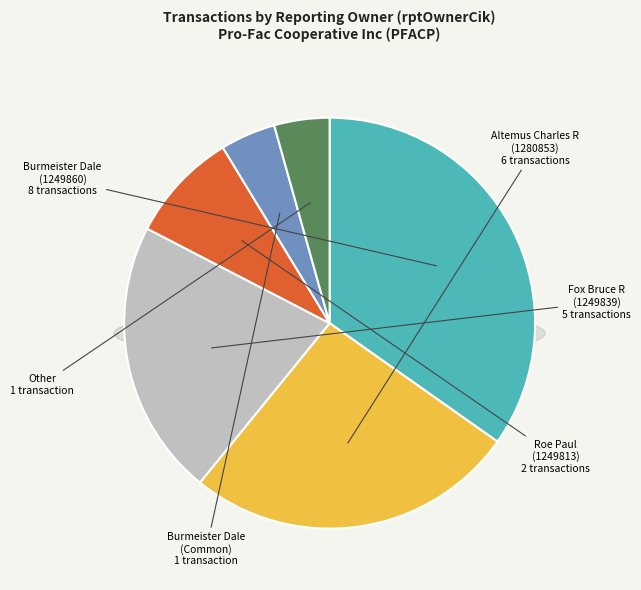

Does 1249839 represent more than half of the total?

No